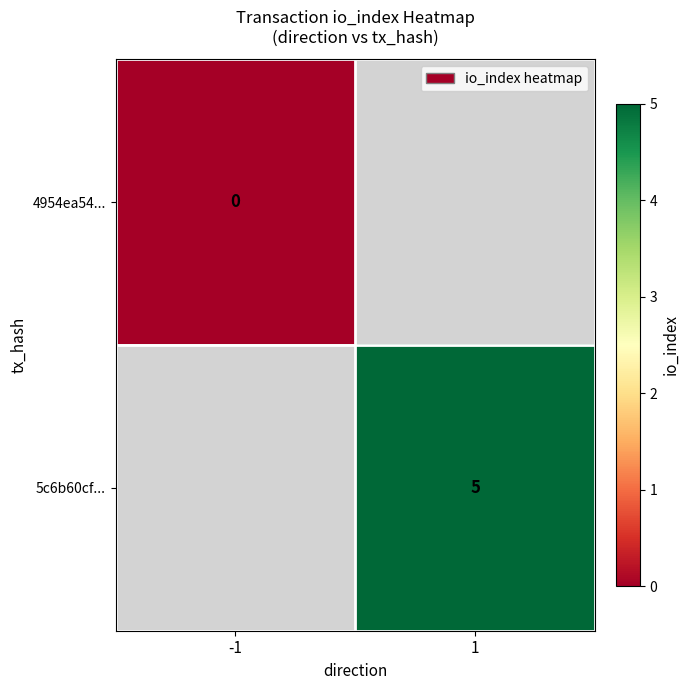

Which category has the lowest value across all series?

-1